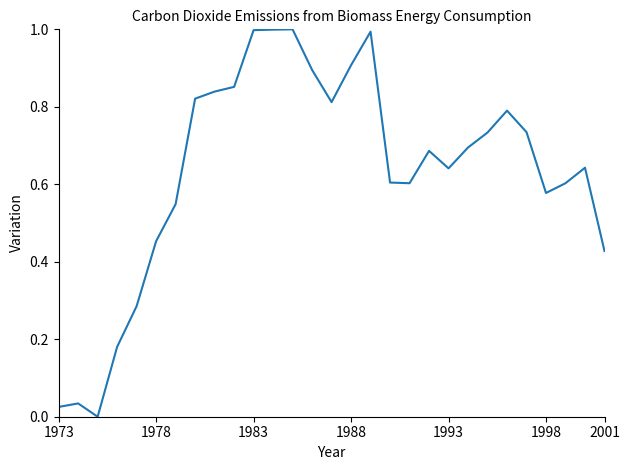

What is the greatest value displayed?

1.0